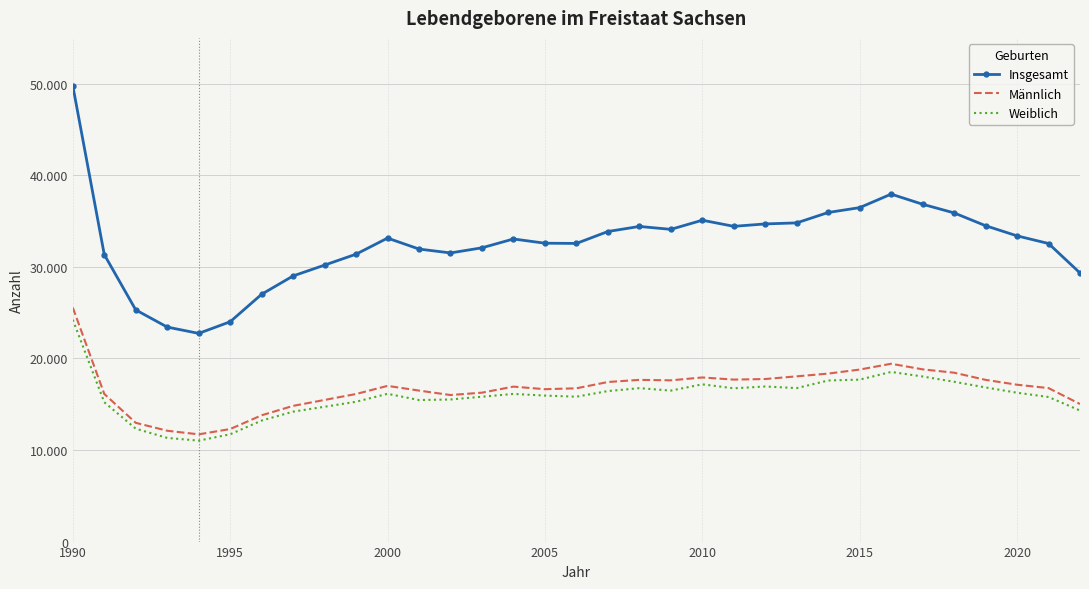

At which category does Männlich reach its first local peak?

2000